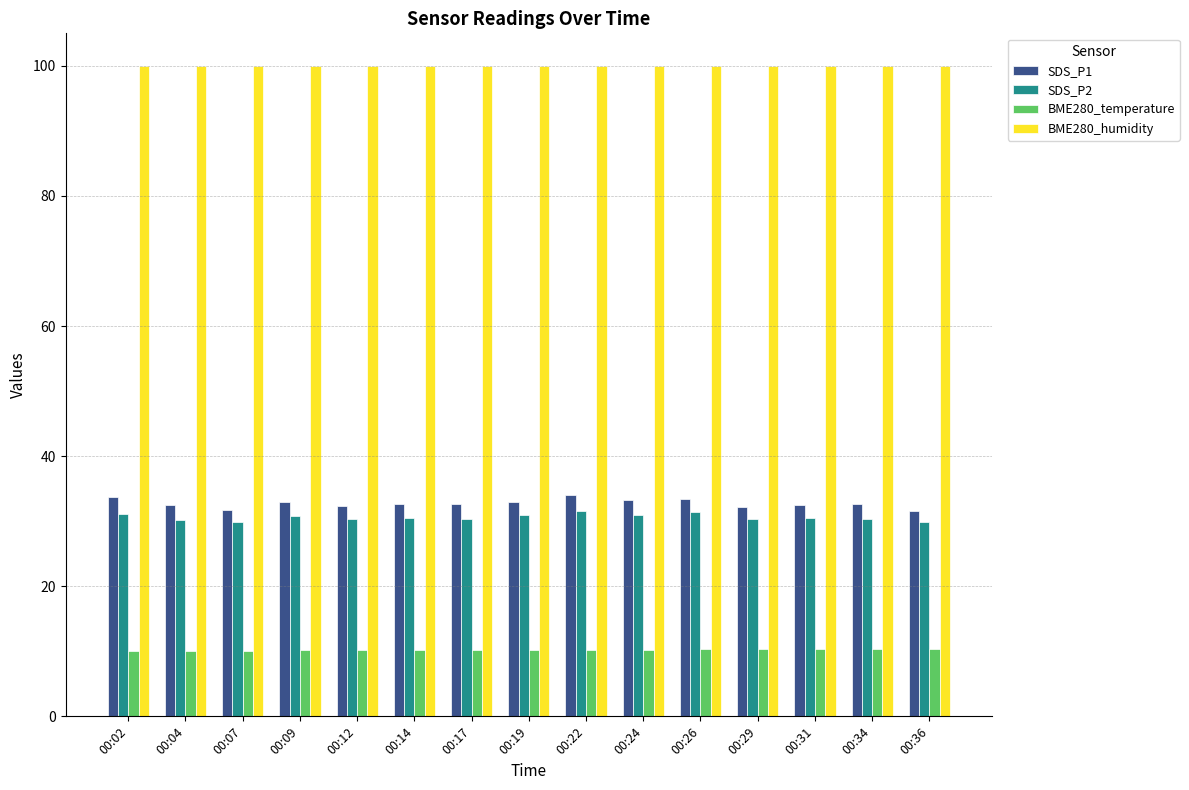

What is the difference between the SDS_P1 values at 00:36 and 00:24?

1.7